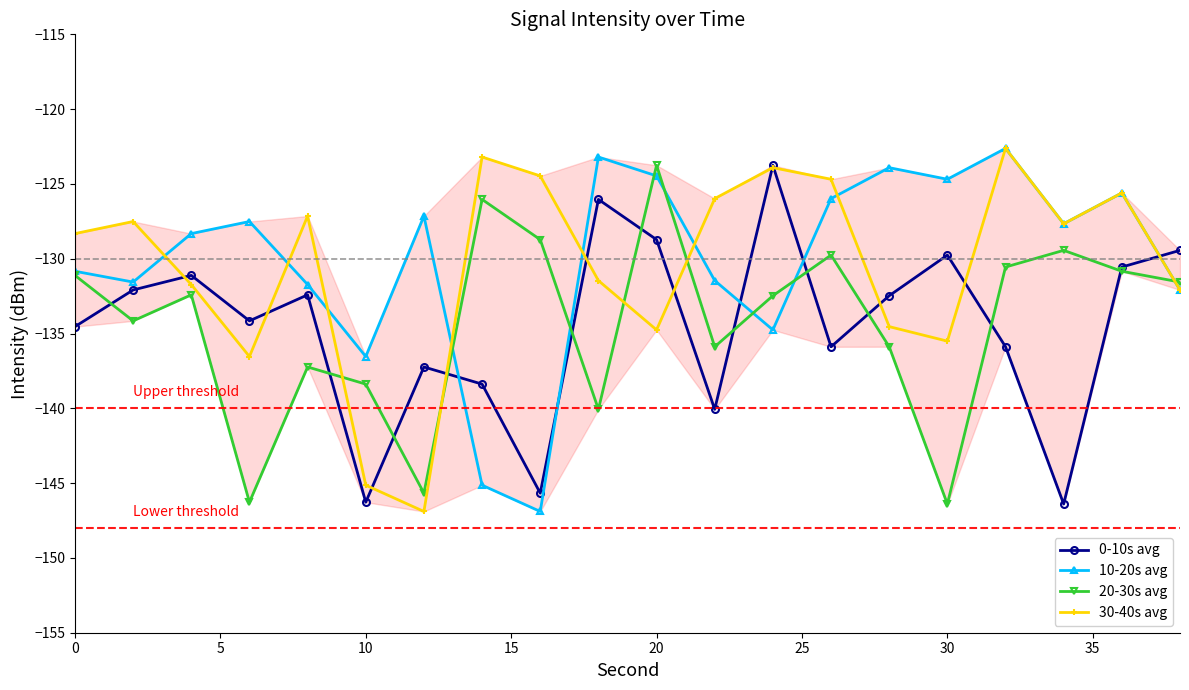

How many times do 0-10s avg and 10-20s avg cross each other?

5